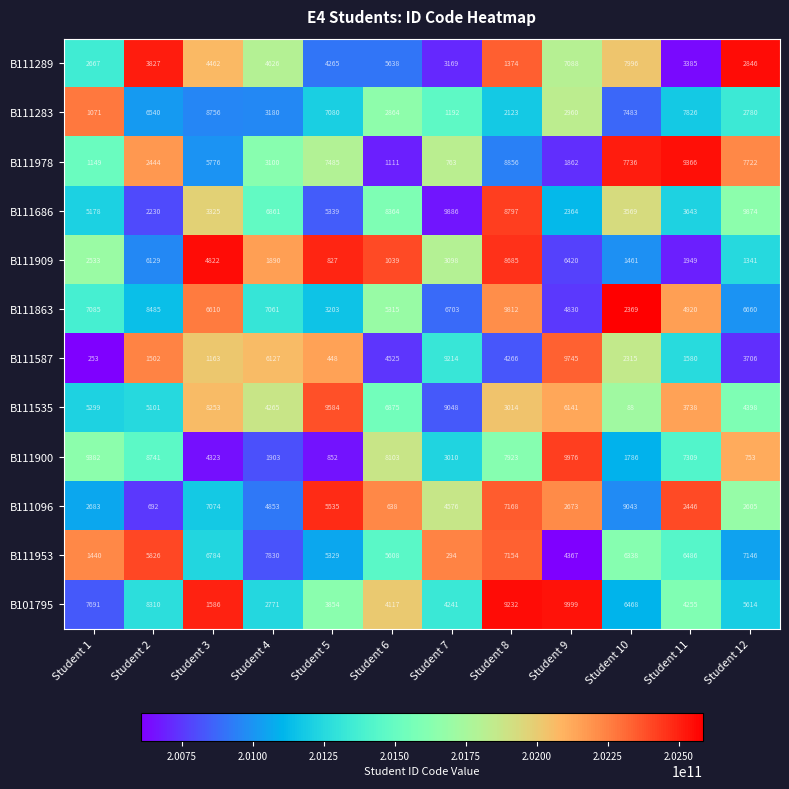

What is the difference between the B111909 values at Student 5 and Student 10?

634